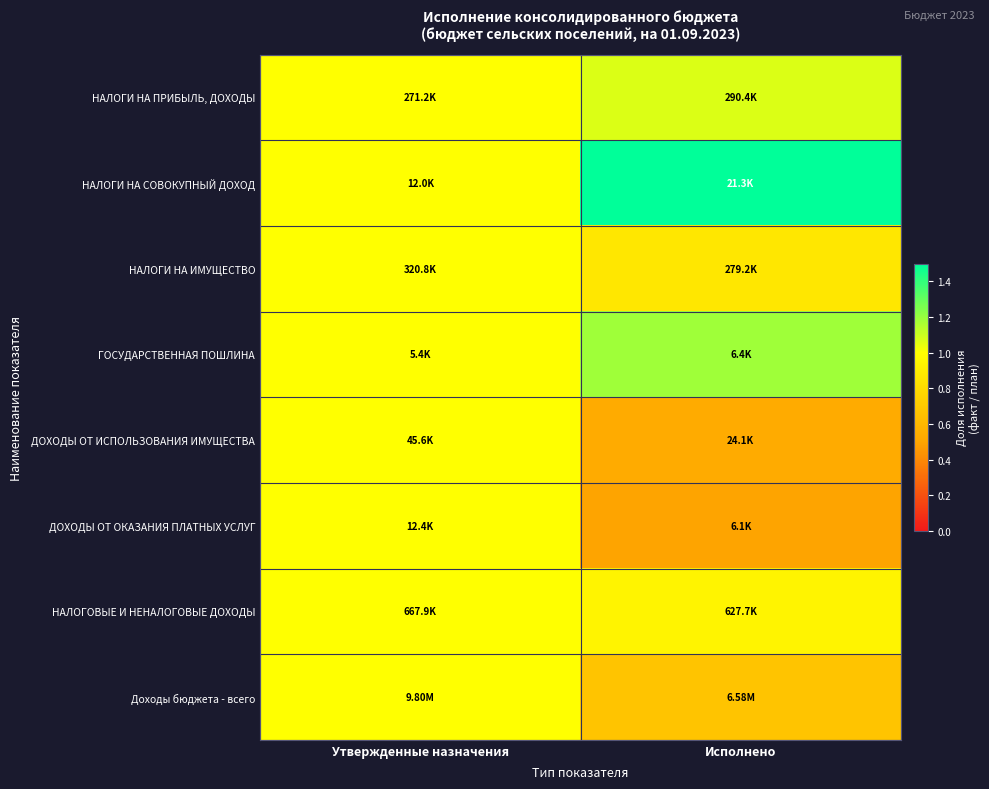

Rank the series by their maximum value, from lowest to highest.

НАЛОГИ НА ИМУЩЕСТВО, ДОХОДЫ ОТ ИСПОЛЬЗОВАНИЯ ИМУЩЕСТВА, ДОХОДЫ ОТ ОКАЗАНИЯ ПЛАТНЫХ УСЛУГ, НАЛОГОВЫЕ И НЕНАЛОГОВЫЕ ДОХОДЫ, Доходы бюджета - всего, НАЛОГИ НА ПРИБЫЛЬ, ДОХОДЫ, ГОСУДАРСТВЕННАЯ ПОШЛИНА, НАЛОГИ НА СОВОКУПНЫЙ ДОХОД